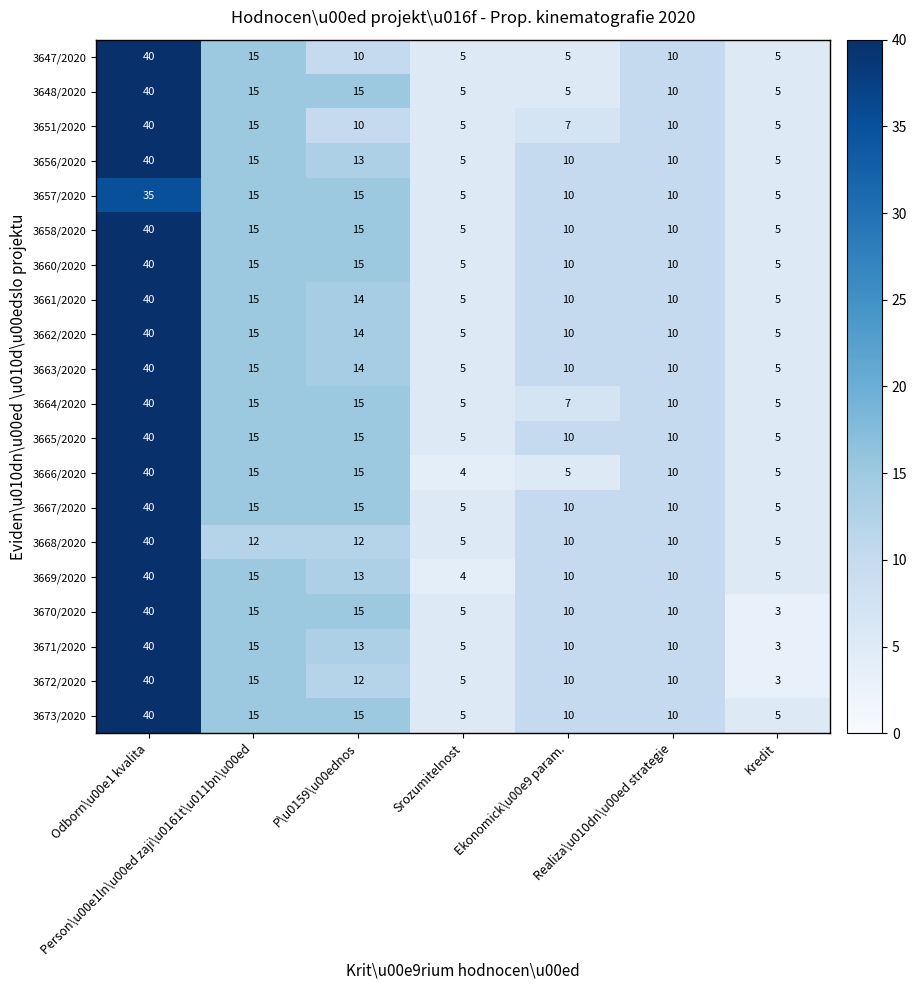

What is the difference between the second highest and minimum values in the 3672/2020 series?

12